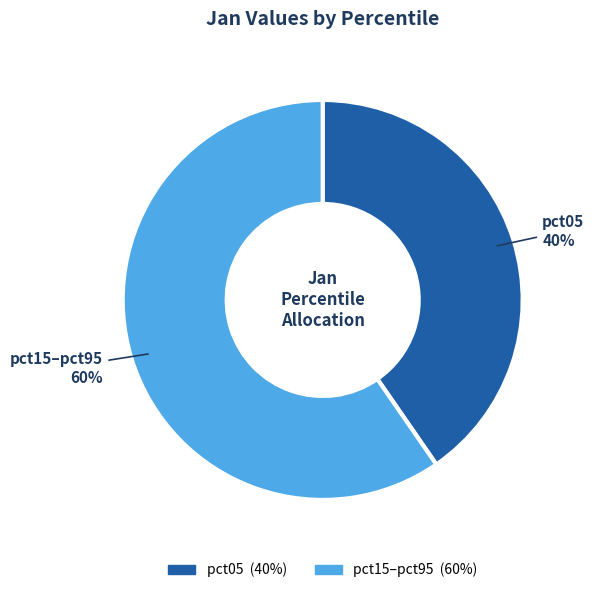

Is there a majority slice in this chart?

Yes